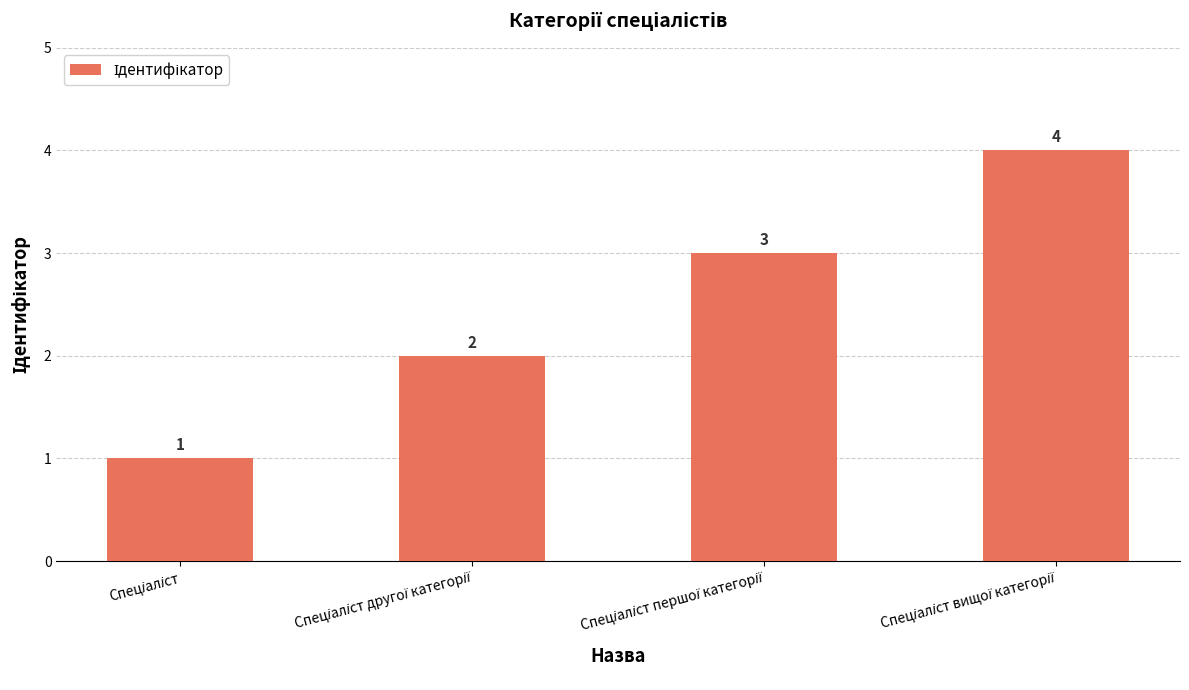

What is the maximum value shown in the chart?

4